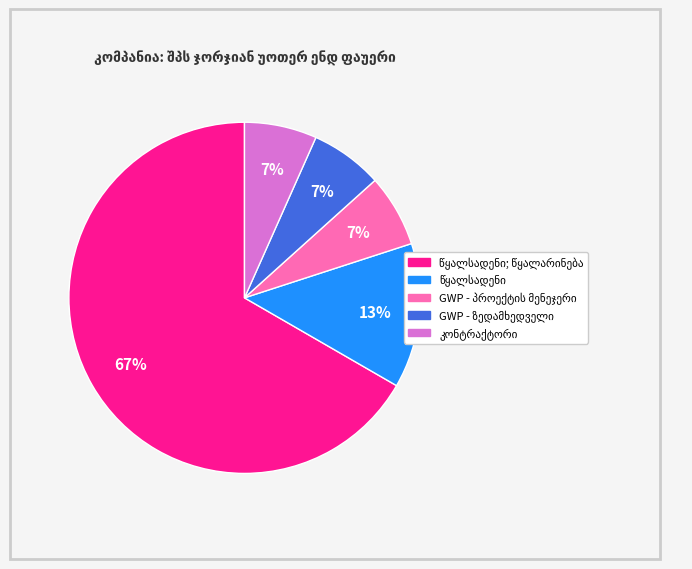

To the nearest percent, what is the average slice percentage?

20%